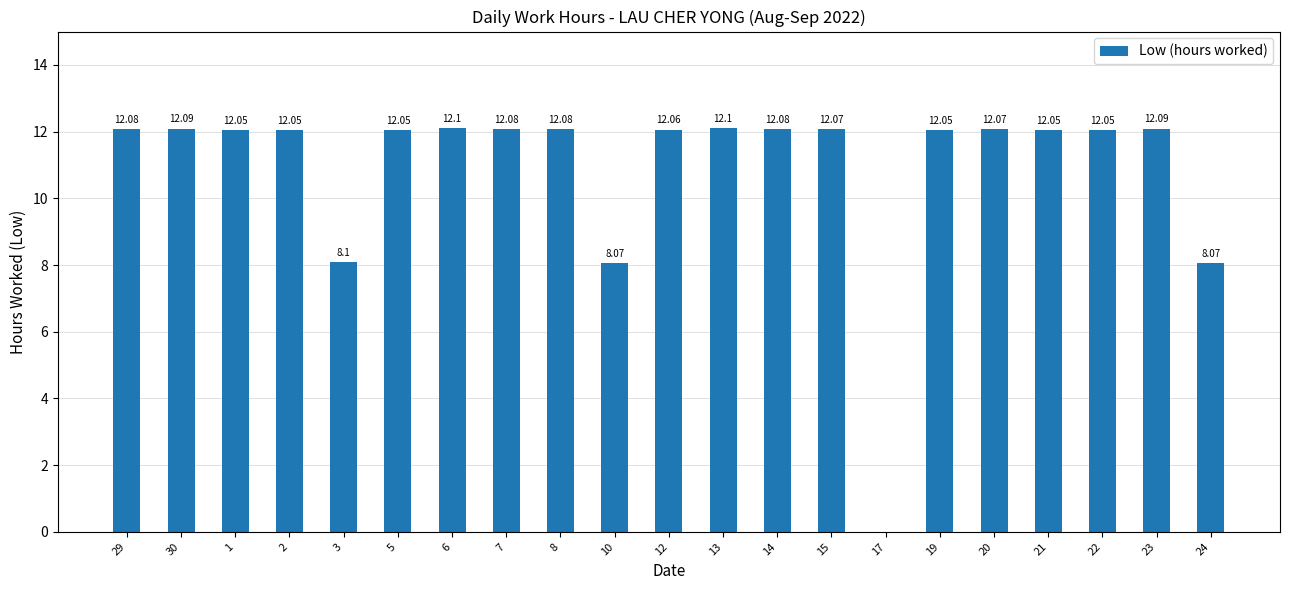

What is the sum of the values at 14 and 5?

24.1